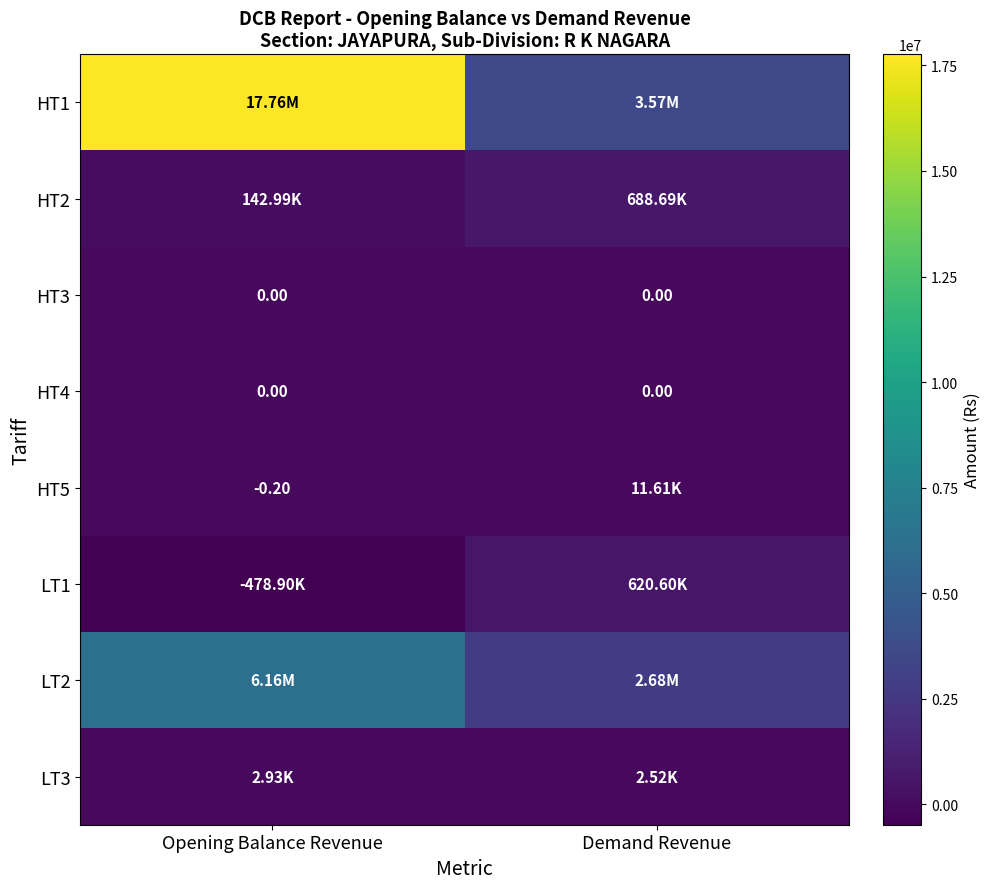

What is the minimum value for LT3?

2518.4